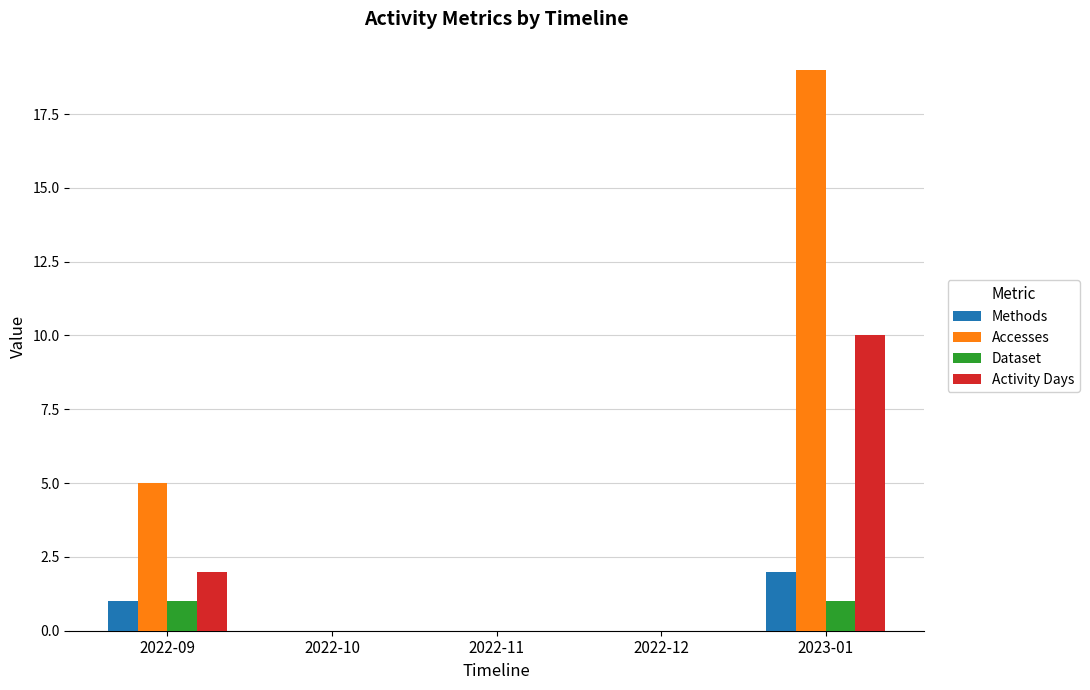

What is the sum of all Activity Days values?

12